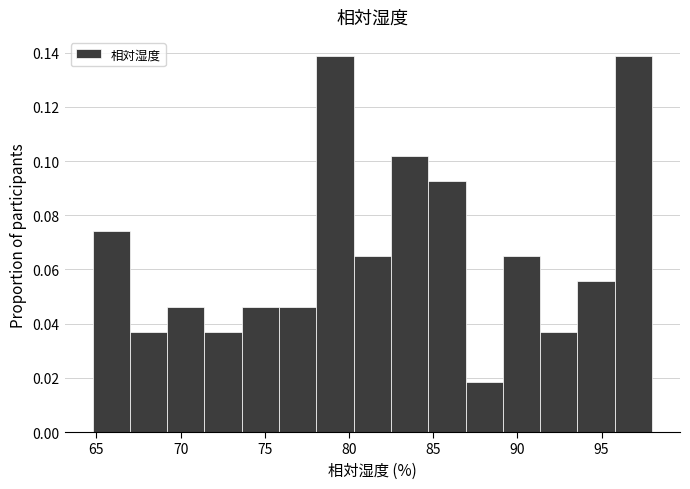

What is the height of the bar covering 76.0 to 78.0 on the x-axis? Neither the bar edges nor the heights are printed on the chart, so give them approximately, as read against the axes.

0.046